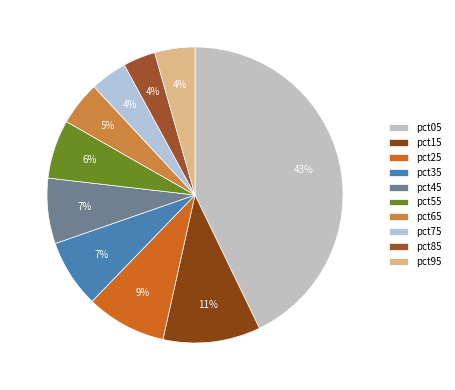

Which slice is the largest?

pct05